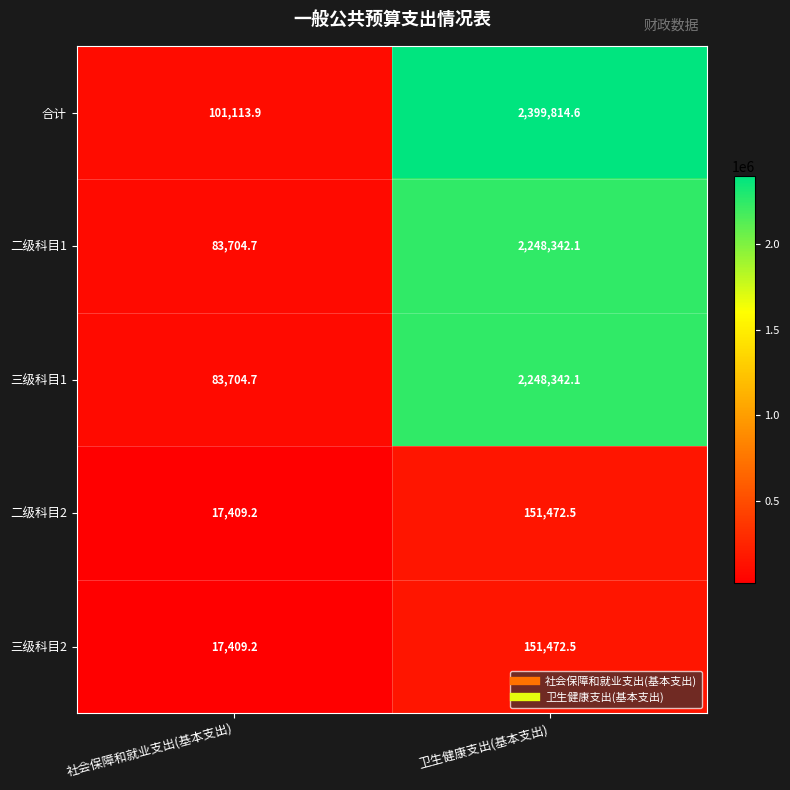

Between 社会保障和就业支出(基本支出) and 卫生健康支出(基本支出), which series saw the biggest shift?

合计